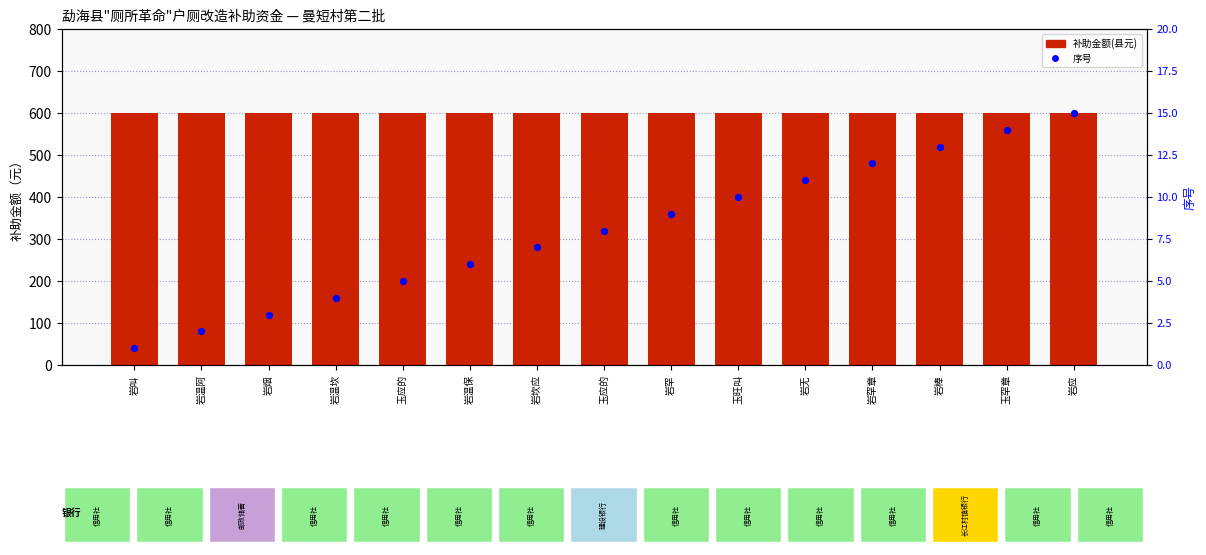

Is the value of 补助金额(县元) at 岩棒 greater than the value of 序号 at 岩应?

Yes